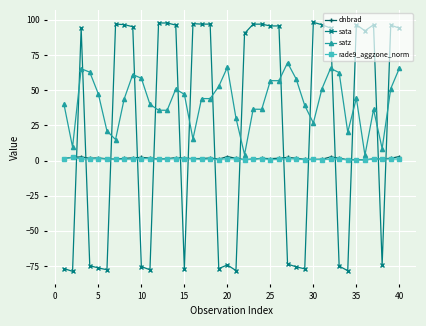

Which series ends up on top after the final intersection of dnbrad and rade9_aggzone_norm?

dnbrad